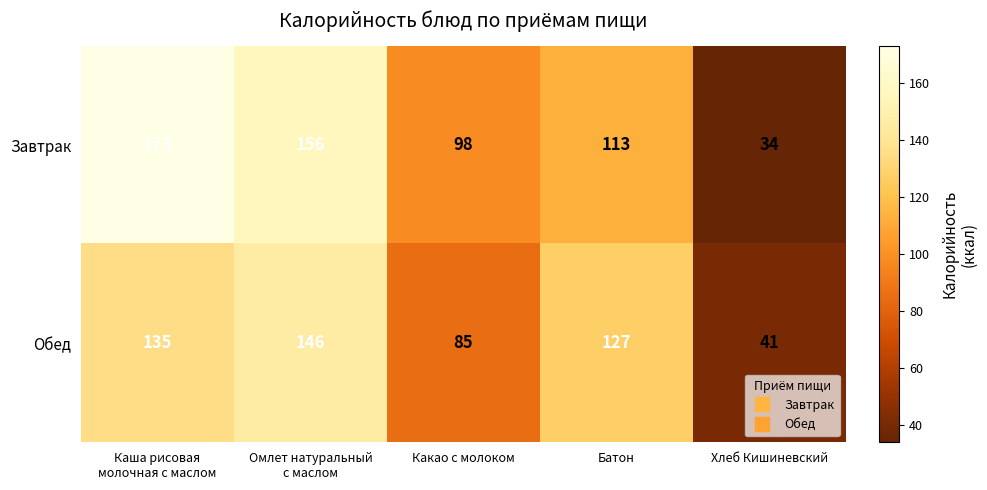

List the series in order of their overall mean, lowest first.

Обед, Завтрак